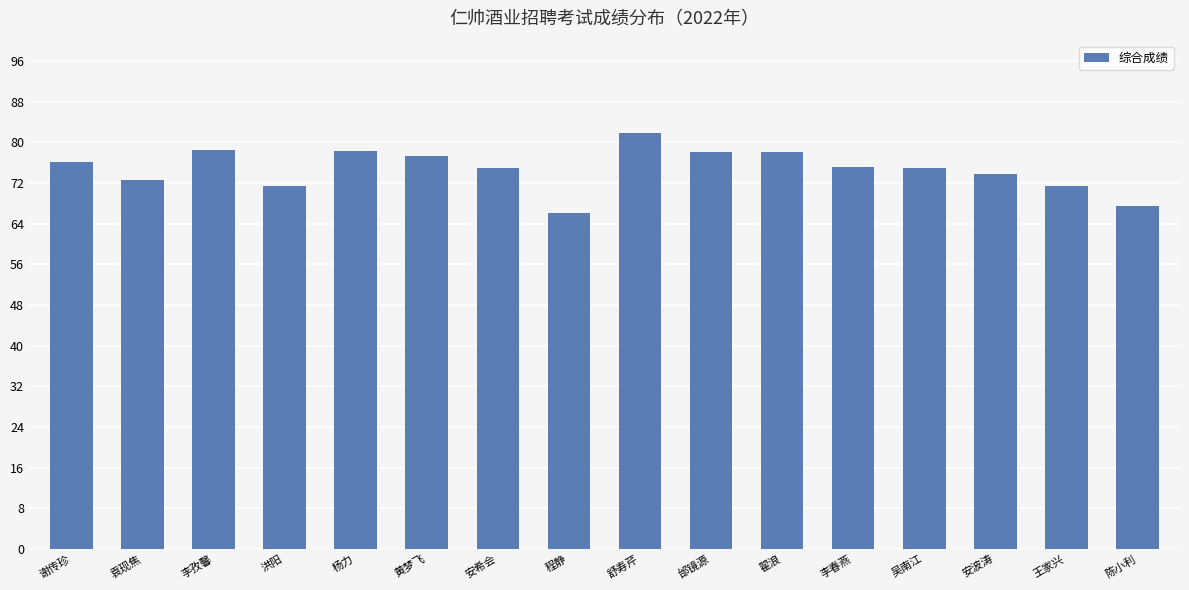

Read the value at 袁现焦.

72.5